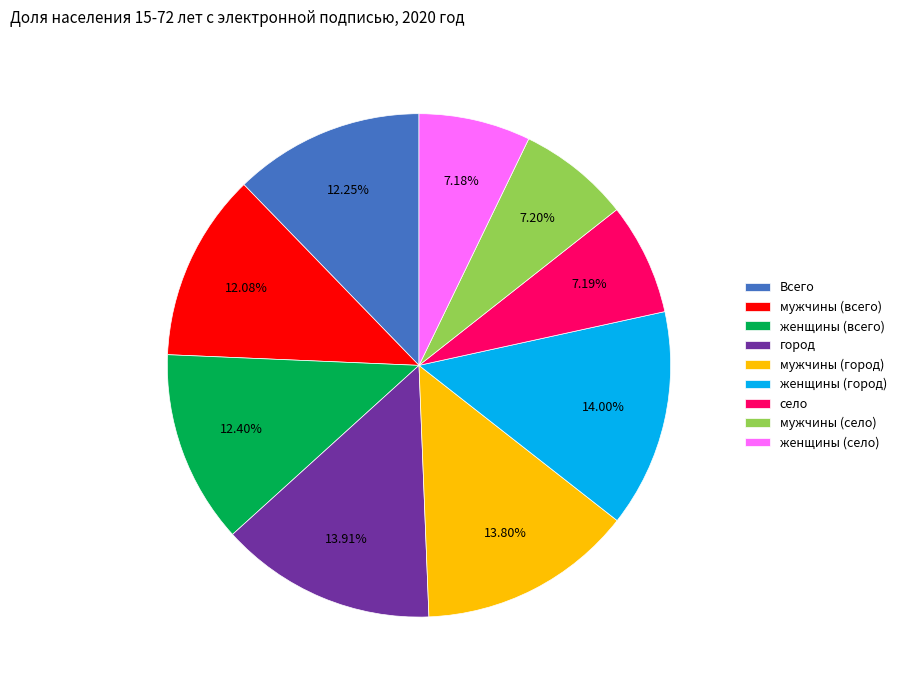

Combined, do женщины (город) and мужчины (город) account for over 50%?

No